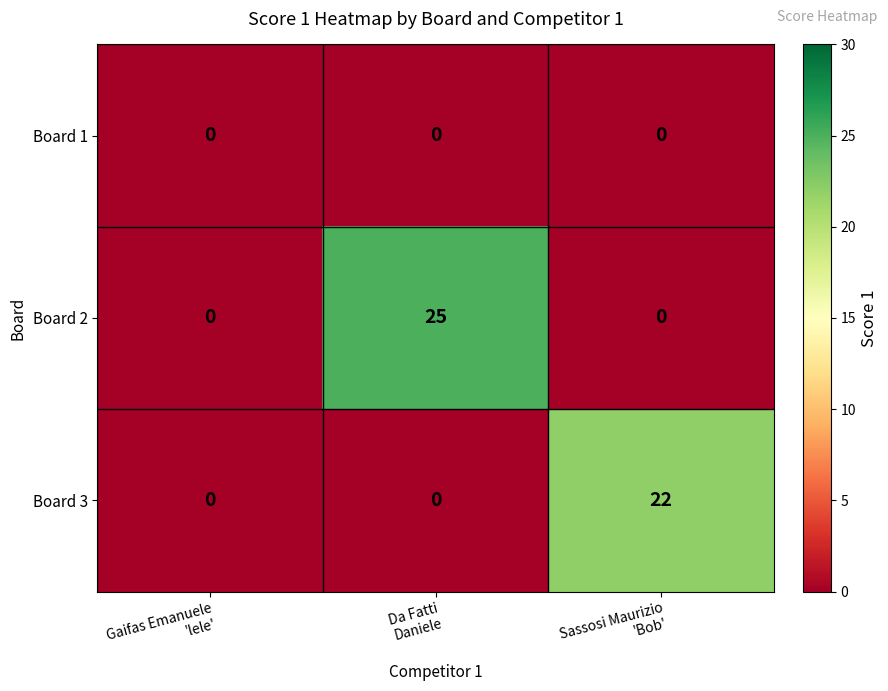

List the series in order of their peak value, highest first.

Board 2, Board 3, Board 1